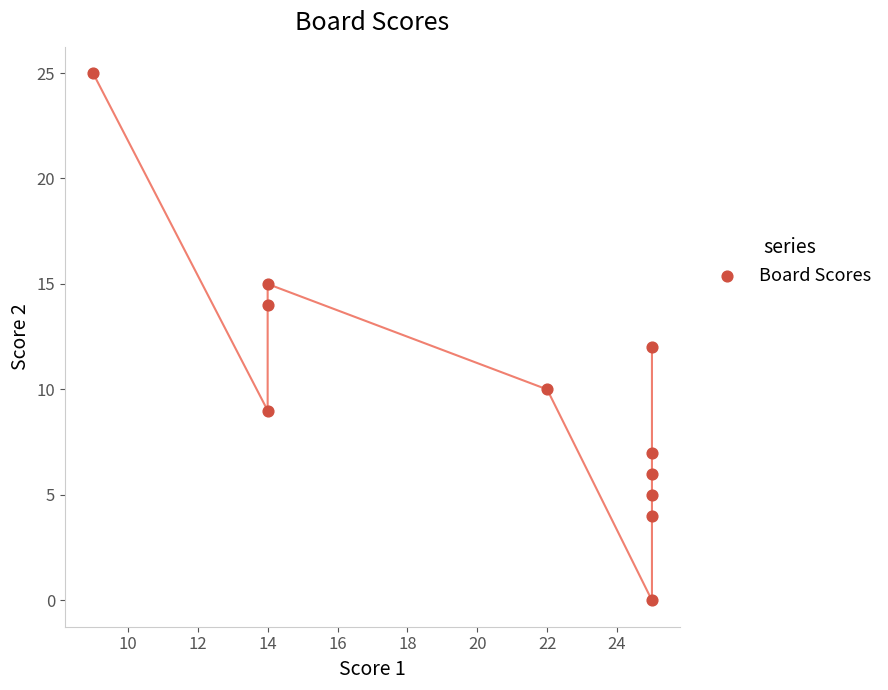

What is the average Y value?

10